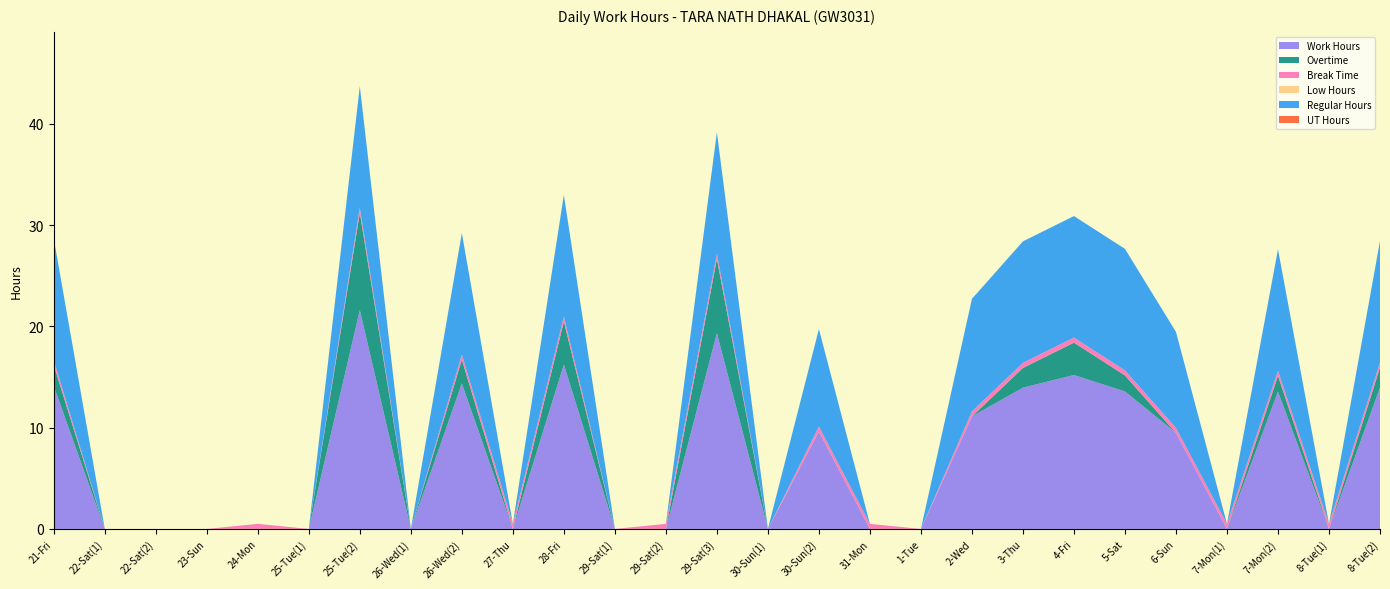

Reading left to right, list all the values displayed in this chart.

Work Hours: 21-Fri=14.1	22-Sat(1)=0.0	22-Sat(2)=0.0	23-Sun=0.0	24-Mon=0.0	25-Tue(1)=0.0	25-Tue(2)=21.6	26-Wed(1)=0.0	26-Wed(2)=14.4	27-Thu=0.0	28-Fri=16.2	29-Sat(1)=0.0	29-Sat(2)=0.0	29-Sat(3)=19.3	30-Sun(1)=0.0	30-Sun(2)=9.6	31-Mon=0.0	1-Tue=0.0	2-Wed=11.1	3-Thu=13.9	4-Fri=15.2	5-Sat=13.6	6-Sun=9.5	7-Mon(1)=0.0	7-Mon(2)=13.6	8-Tue(1)=0.0	8-Tue(2)=14.0
Overtime: 21-Fri=2.1	22-Sat(1)=0.0	22-Sat(2)=0.0	23-Sun=0.0	24-Mon=0.0	25-Tue(1)=0.0	25-Tue(2)=9.6	26-Wed(1)=0.0	26-Wed(2)=2.4	27-Thu=0.0	28-Fri=4.2	29-Sat(1)=0.0	29-Sat(2)=0.0	29-Sat(3)=7.3	30-Sun(1)=0.0	30-Sun(2)=0.0	31-Mon=0.0	1-Tue=0.0	2-Wed=0.0	3-Thu=1.9	4-Fri=3.2	5-Sat=1.6	6-Sun=0.0	7-Mon(1)=0.0	7-Mon(2)=1.6	8-Tue(1)=0.0	8-Tue(2)=2.0
Break Time: 21-Fri=0.5	22-Sat(1)=0.0	22-Sat(2)=0.0	23-Sun=0.0	24-Mon=0.5	25-Tue(1)=0.0	25-Tue(2)=0.5	26-Wed(1)=0.0	26-Wed(2)=0.5	27-Thu=0.5	28-Fri=0.5	29-Sat(1)=0.0	29-Sat(2)=0.5	29-Sat(3)=0.5	30-Sun(1)=0.0	30-Sun(2)=0.5	31-Mon=0.5	1-Tue=0.0	2-Wed=0.5	3-Thu=0.5	4-Fri=0.5	5-Sat=0.5	6-Sun=0.5	7-Mon(1)=0.5	7-Mon(2)=0.5	8-Tue(1)=0.5	8-Tue(2)=0.5
Low Hours: 21-Fri=0.0	22-Sat(1)=0.0	22-Sat(2)=0.0	23-Sun=0.0	24-Mon=0.0	25-Tue(1)=0.0	25-Tue(2)=0.0	26-Wed(1)=0.0	26-Wed(2)=0.0	27-Thu=0.0	28-Fri=0.0	29-Sat(1)=0.0	29-Sat(2)=0.0	29-Sat(3)=0.0	30-Sun(1)=0.0	30-Sun(2)=0.0	31-Mon=0.0	1-Tue=0.0	2-Wed=0.0	3-Thu=0.0	4-Fri=0.0	5-Sat=0.0	6-Sun=0.0	7-Mon(1)=0.0	7-Mon(2)=0.0	8-Tue(1)=0.0	8-Tue(2)=0.0
Regular Hours: 21-Fri=12.0	22-Sat(1)=0.0	22-Sat(2)=0.0	23-Sun=0.0	24-Mon=0.0	25-Tue(1)=0.0	25-Tue(2)=12.0	26-Wed(1)=0.0	26-Wed(2)=12.0	27-Thu=0.0	28-Fri=12.0	29-Sat(1)=0.0	29-Sat(2)=0.0	29-Sat(3)=12.0	30-Sun(1)=0.0	30-Sun(2)=9.6	31-Mon=0.0	1-Tue=0.0	2-Wed=11.1	3-Thu=12.0	4-Fri=12.0	5-Sat=12.0	6-Sun=9.5	7-Mon(1)=0.0	7-Mon(2)=12.0	8-Tue(1)=0.0	8-Tue(2)=12.0
UT Hours: 21-Fri=0.0	22-Sat(1)=0.0	22-Sat(2)=0.0	23-Sun=0.0	24-Mon=0.0	25-Tue(1)=0.0	25-Tue(2)=0.0	26-Wed(1)=0.0	26-Wed(2)=0.0	27-Thu=0.0	28-Fri=0.0	29-Sat(1)=0.0	29-Sat(2)=0.0	29-Sat(3)=0.0	30-Sun(1)=0.0	30-Sun(2)=0.0	31-Mon=0.0	1-Tue=0.0	2-Wed=0.0	3-Thu=0.0	4-Fri=0.0	5-Sat=0.0	6-Sun=0.0	7-Mon(1)=0.0	7-Mon(2)=0.0	8-Tue(1)=0.0	8-Tue(2)=0.0